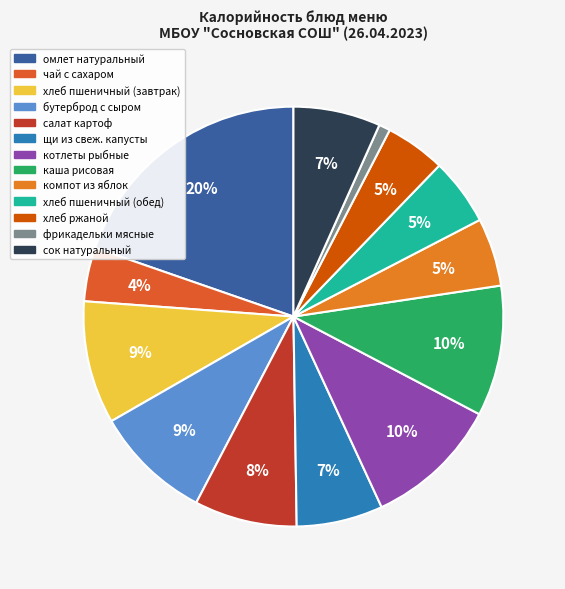

Approximately how many times larger is the value at каша рисовая compared to котлеты рыбные?

1.0